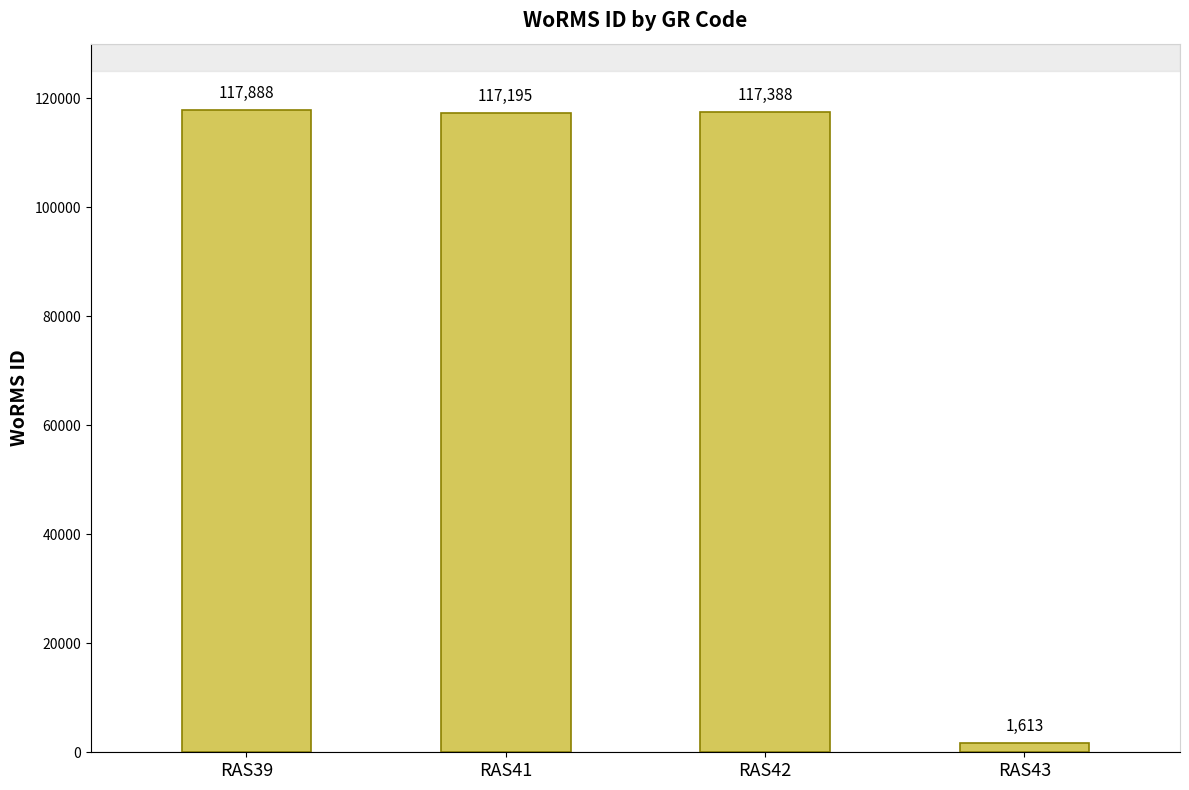

Which category has the highest value across all series?

RAS39